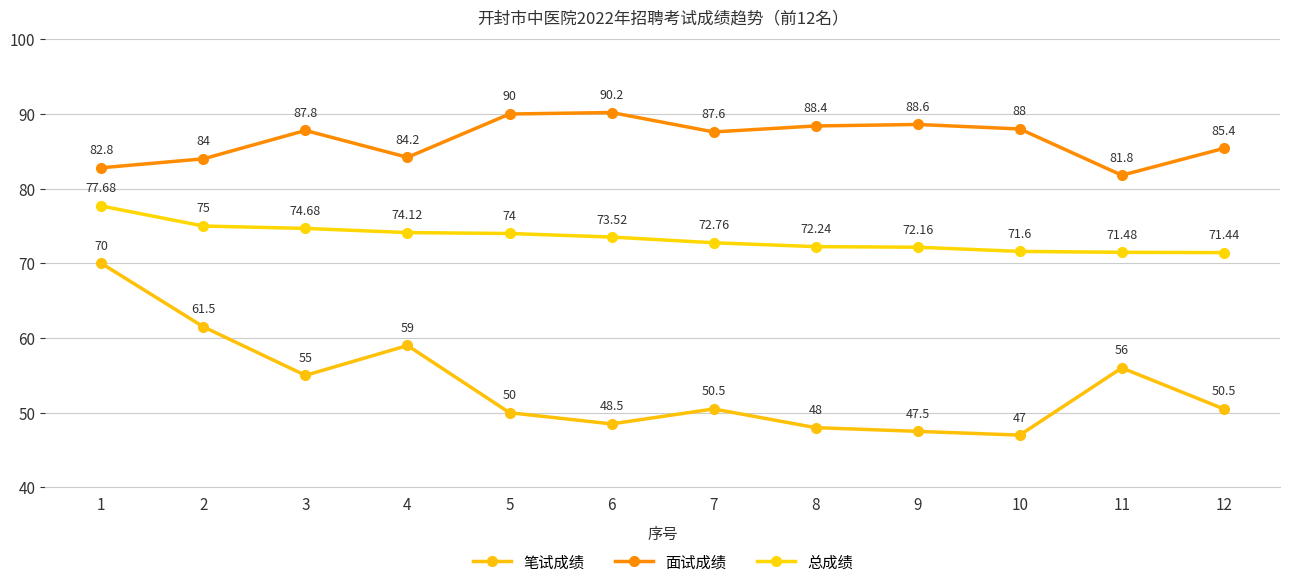

What is the average value of the 面试成绩 series?

86.6